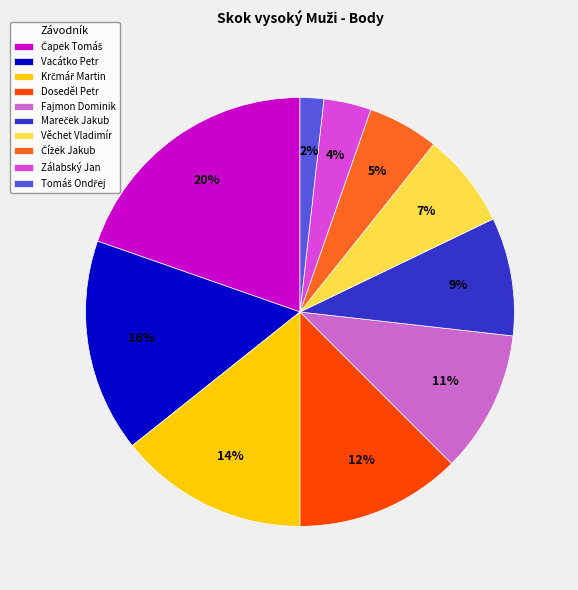

Does Věchet Vladimír account for over 50% of the chart?

No